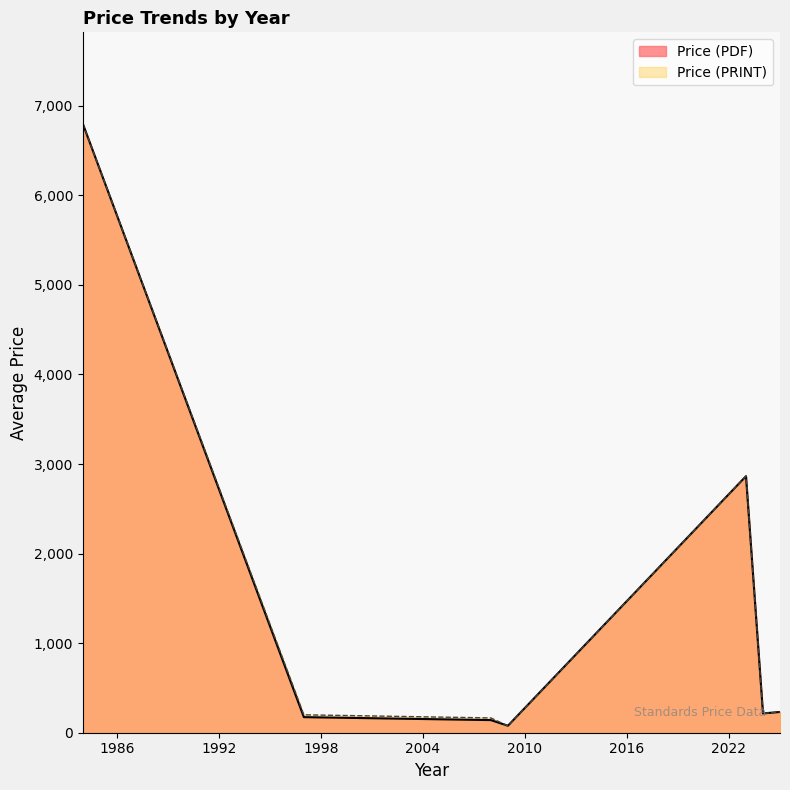

List the series in order of their overall mean, highest first.

Price (PRINT), Price (PDF)